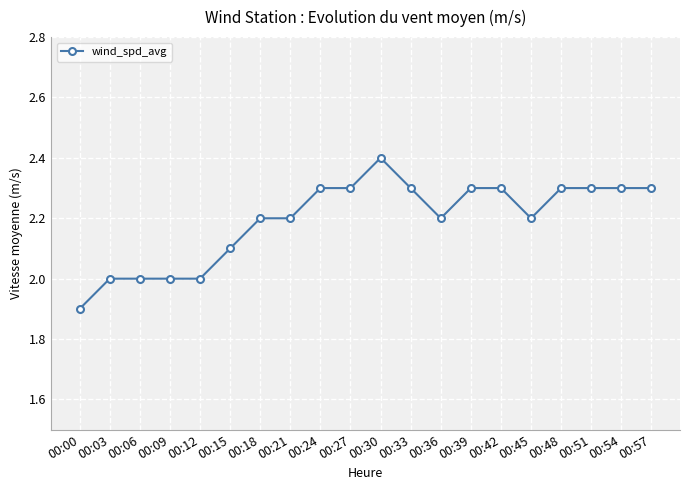

Is it true that the value at 00:24 is 3.0?

False